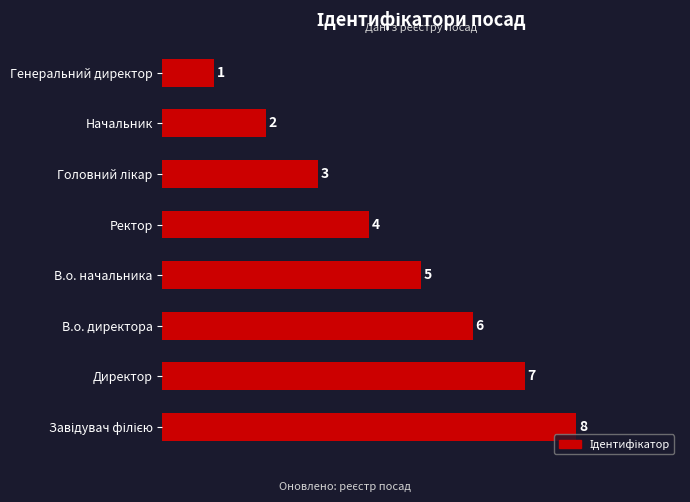

True or false: the data shows 4 at Ректор.

True